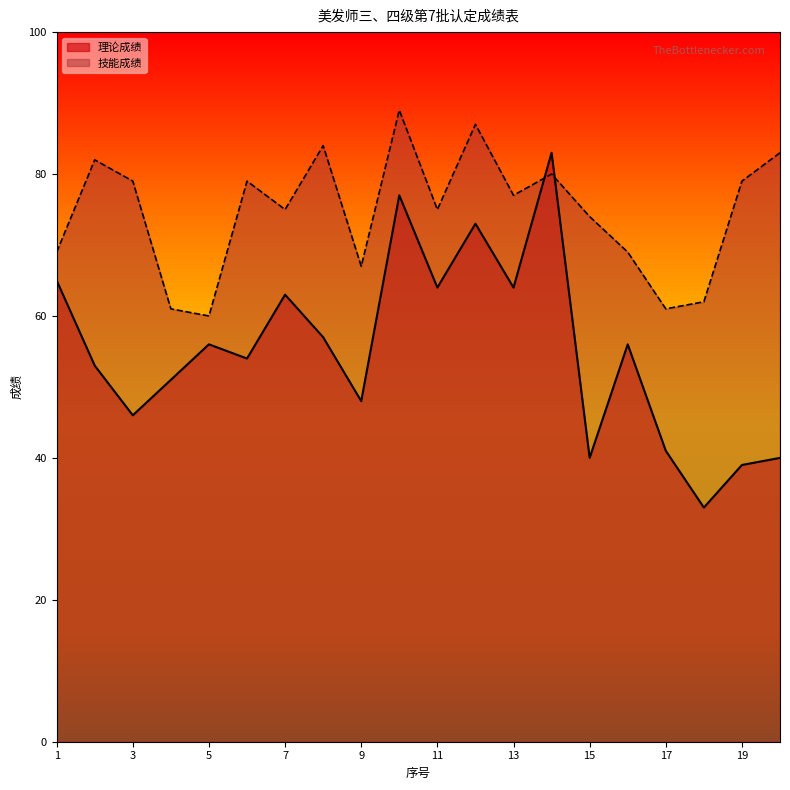

What is the value of the 技能成绩 point at the 11th from the left?

75